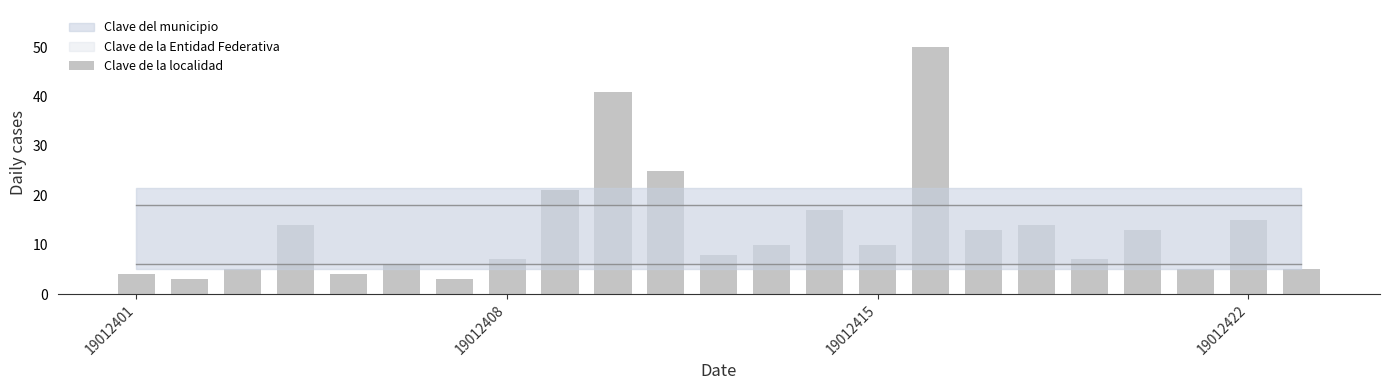

What is the difference between the second highest and second lowest values?

38